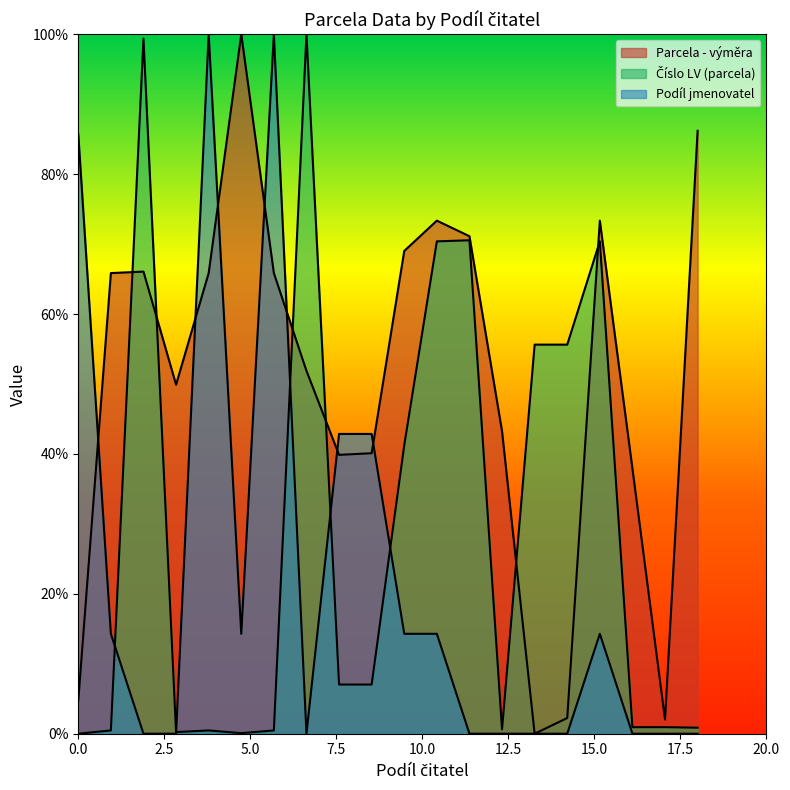

What are all the series names shown in the legend?

Parcela - výměra, Číslo LV (parcela), Podíl jmenovatel